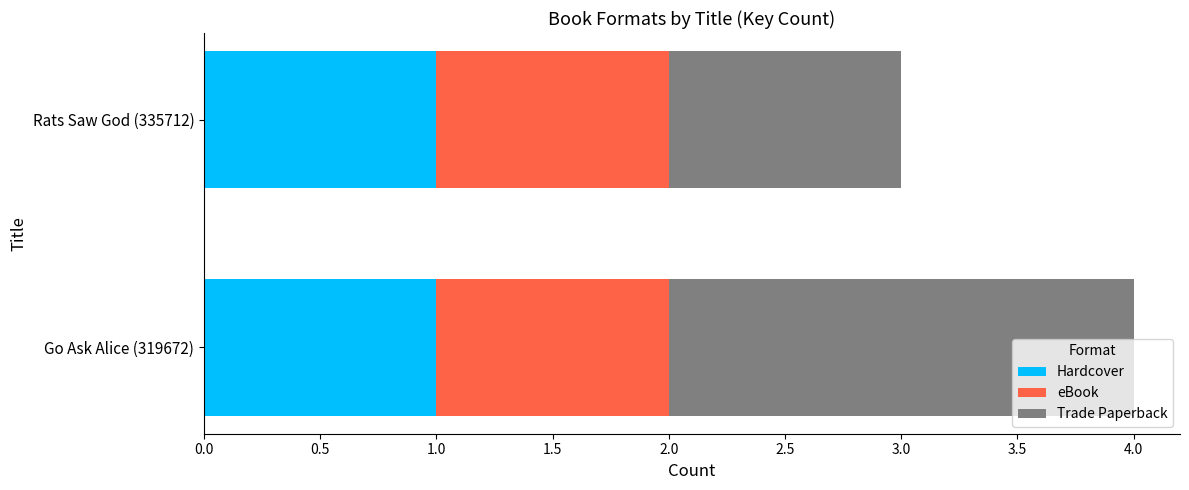

True or false: Hardcover has a value of 2 at Go Ask Alice (319672).

False